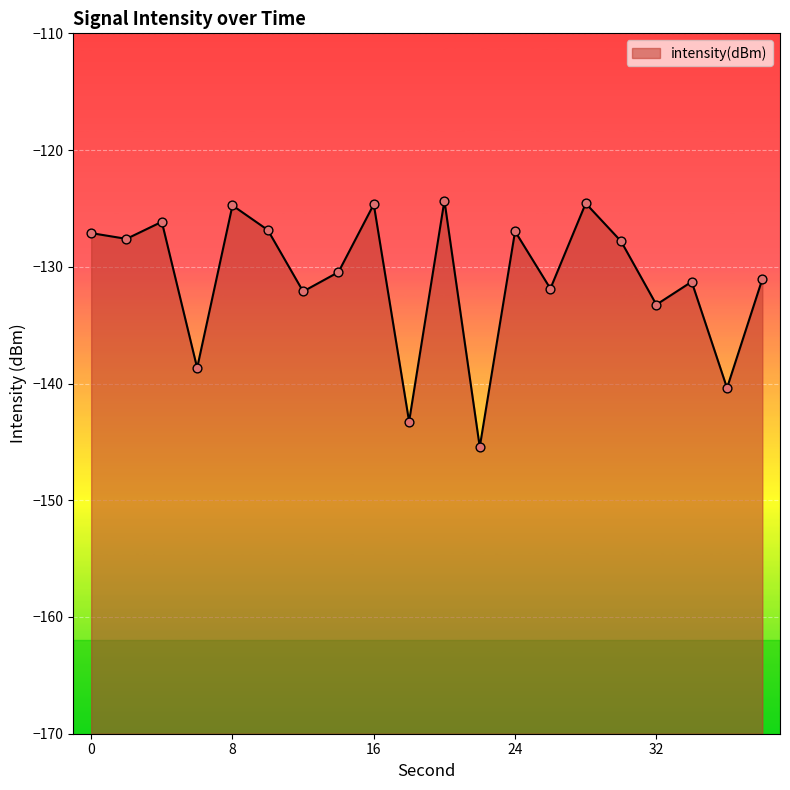

Which has a higher value, 30 or 12?

30